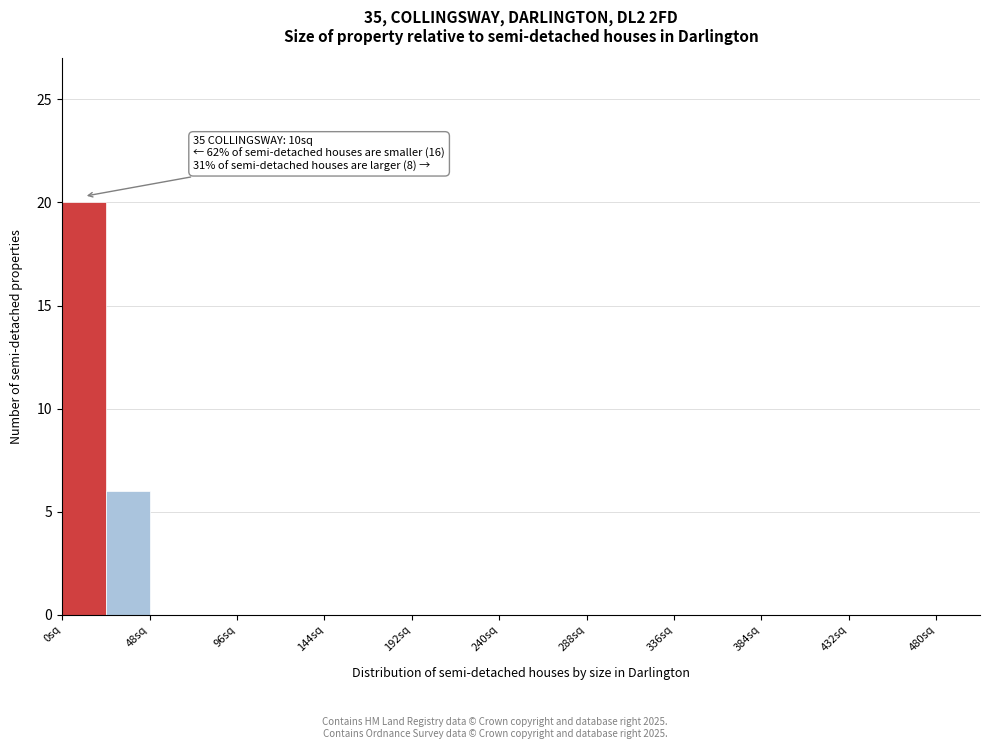

Which range on the x-axis has the tallest bar?

0 to 24